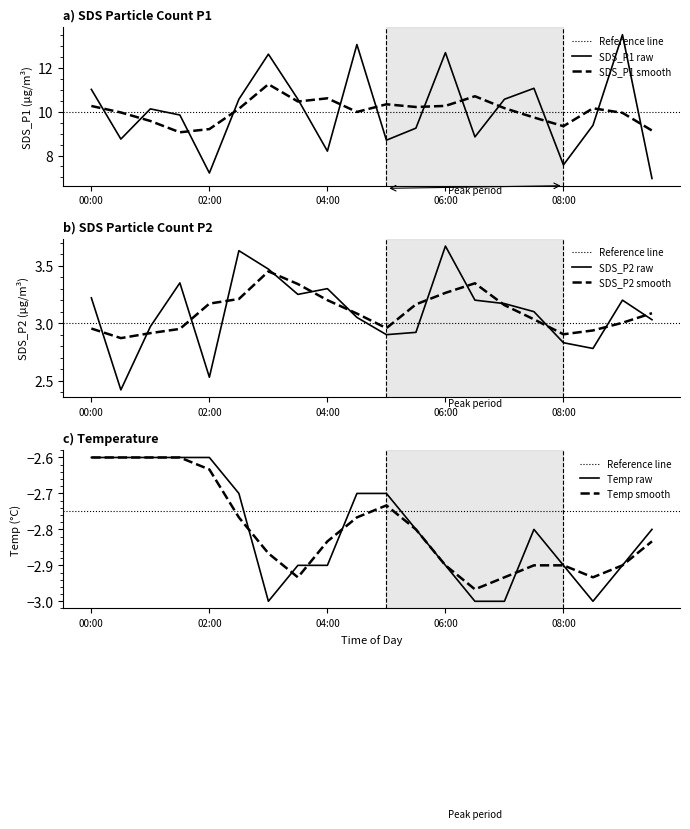

What is the difference between the highest and lowest values at 04:30?

15.8